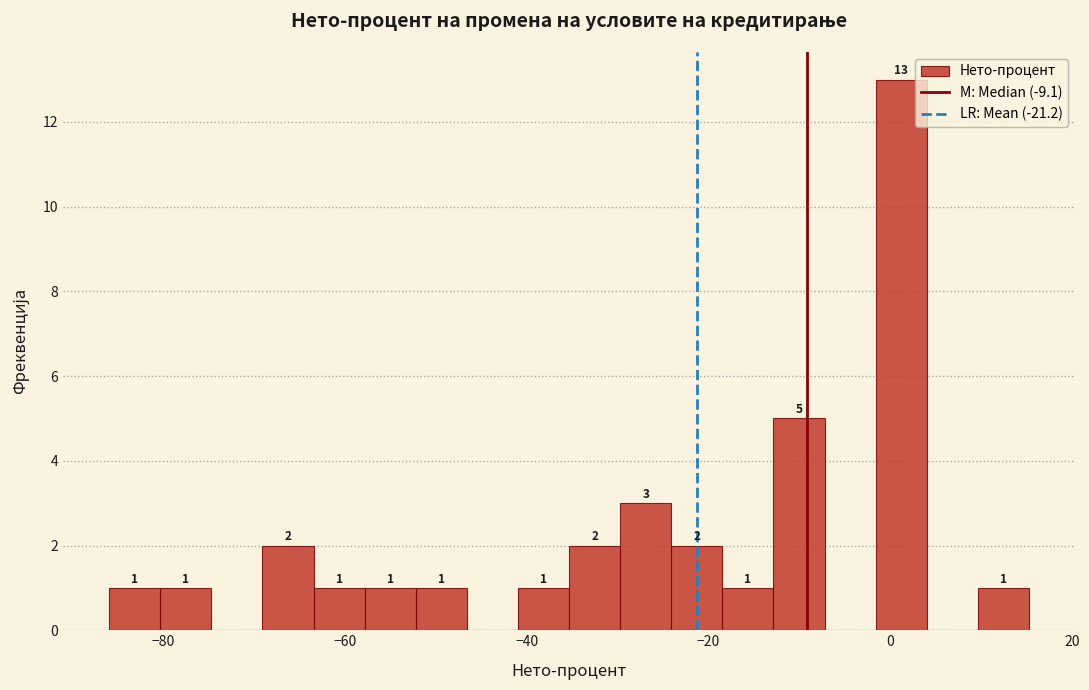

Read against the x-axis, roughly where is the centre of the tallest bar?

2